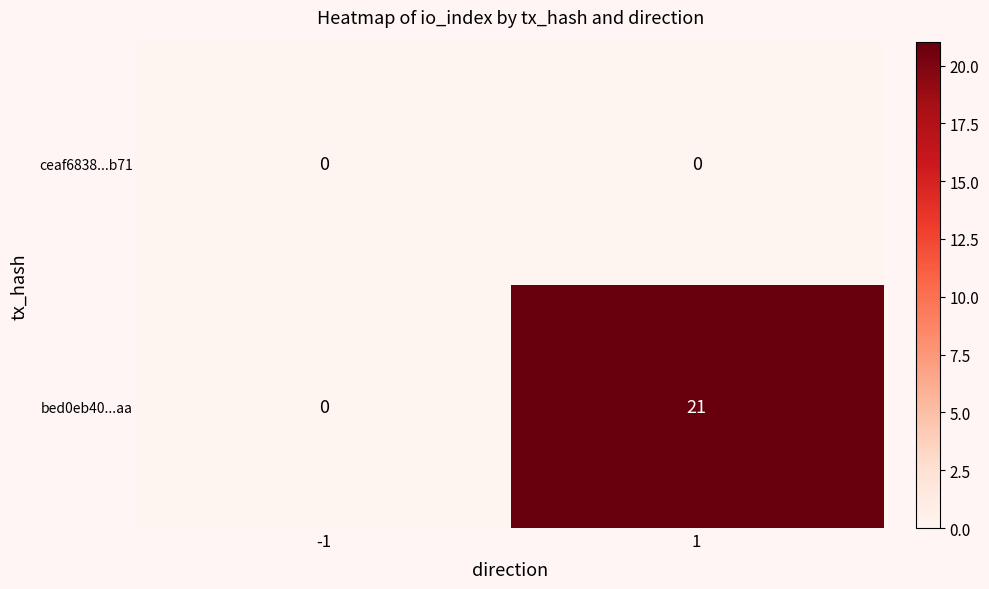

Which series has the largest total across all categories?

bed0eb40...aa